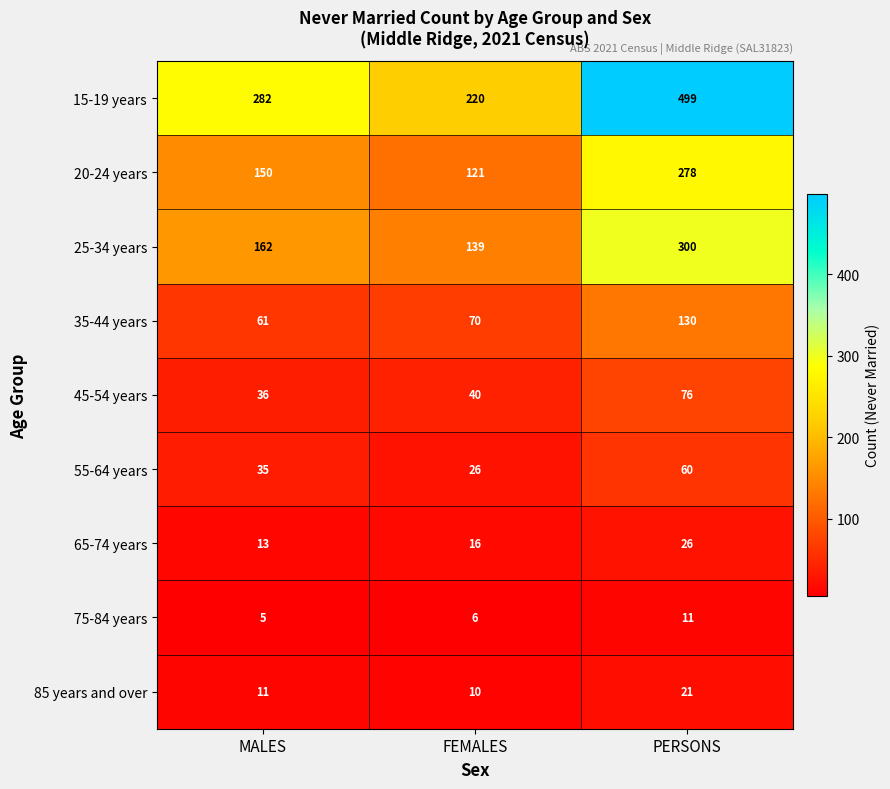

At how many categories does at least one series exceed 132?

3